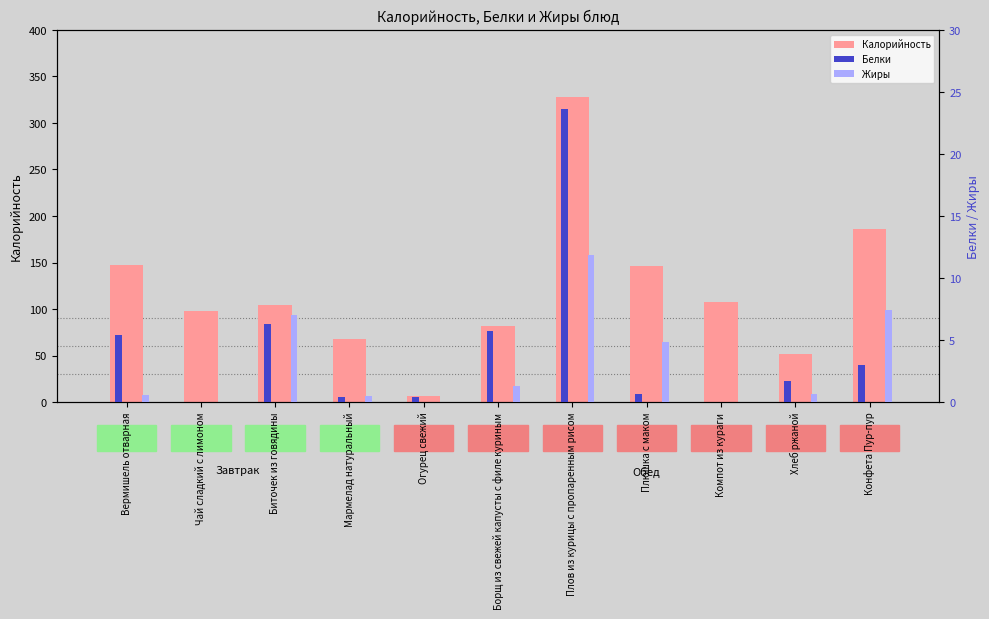

What is the maximum value for Белки?

23.6